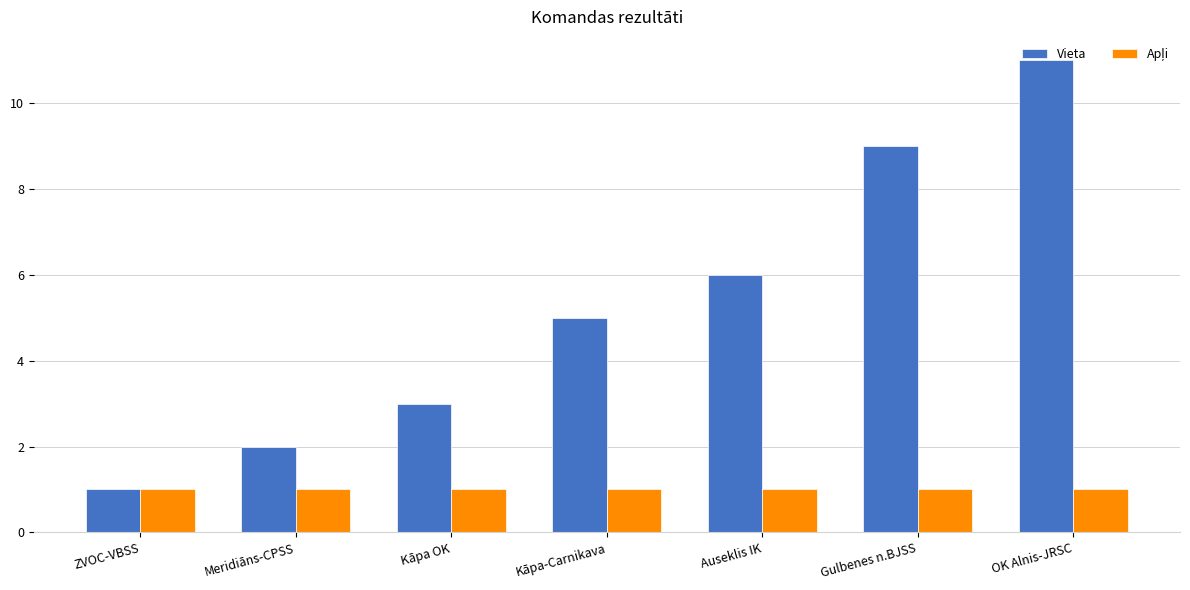

At which category is the sum across all series the highest?

OK Alnis-JRSC